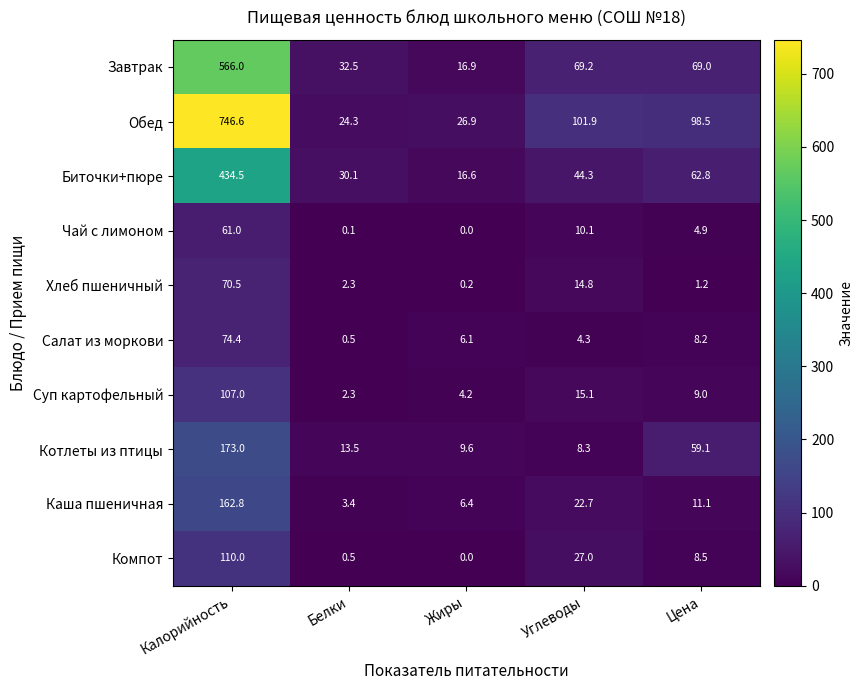

What is the maximum value shown in the chart?

746.6